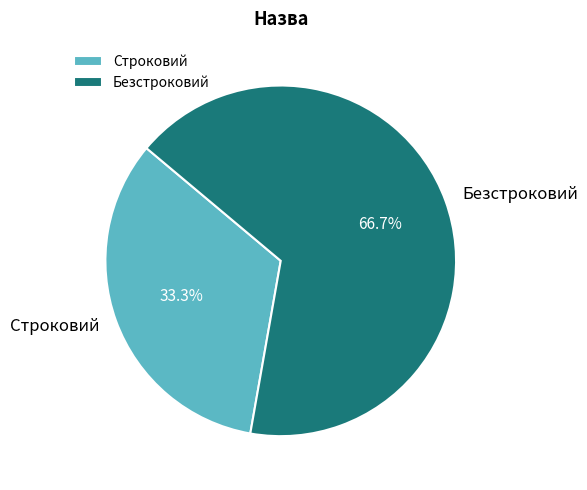

Which slice is the largest?

Безстроковий